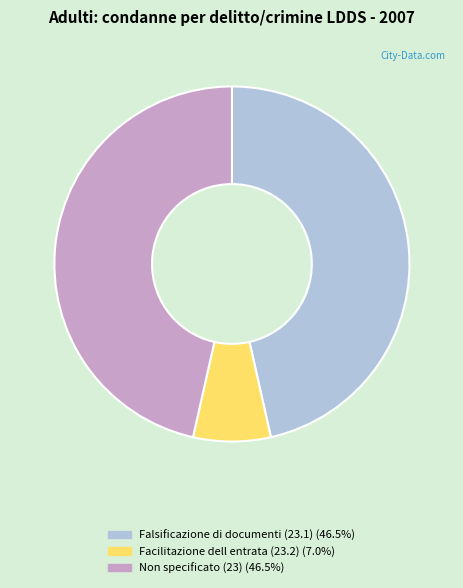

Does any single category account for the majority?

No